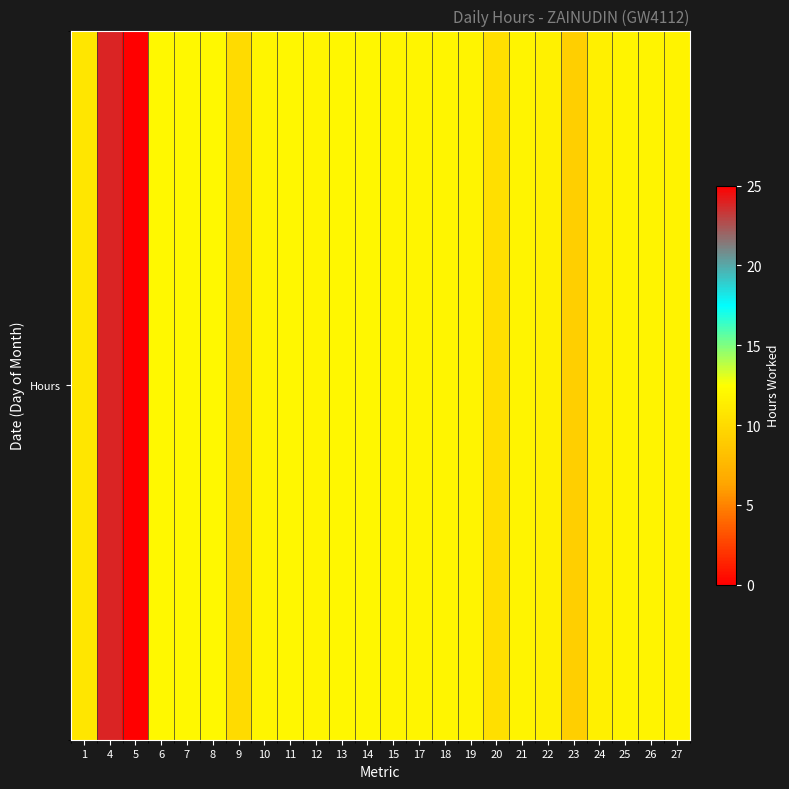

What is the change in value from 6 to 19?

-0.3